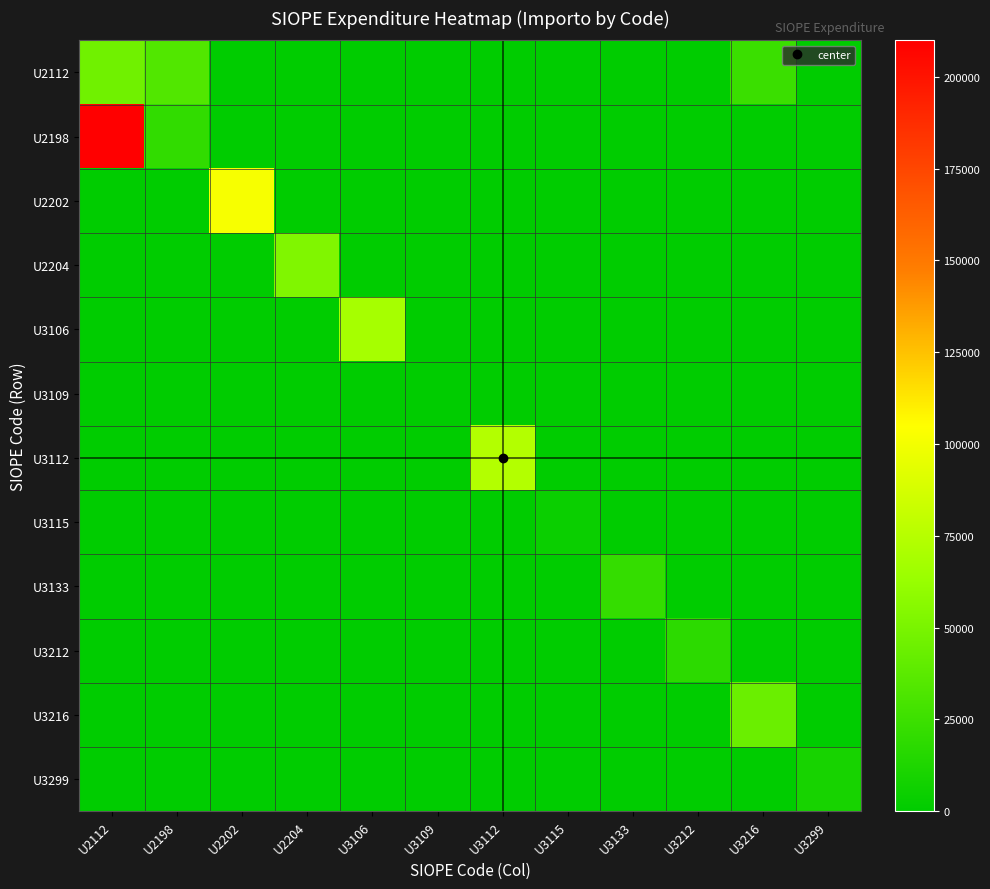

Which series has the largest total across all categories?

U2198